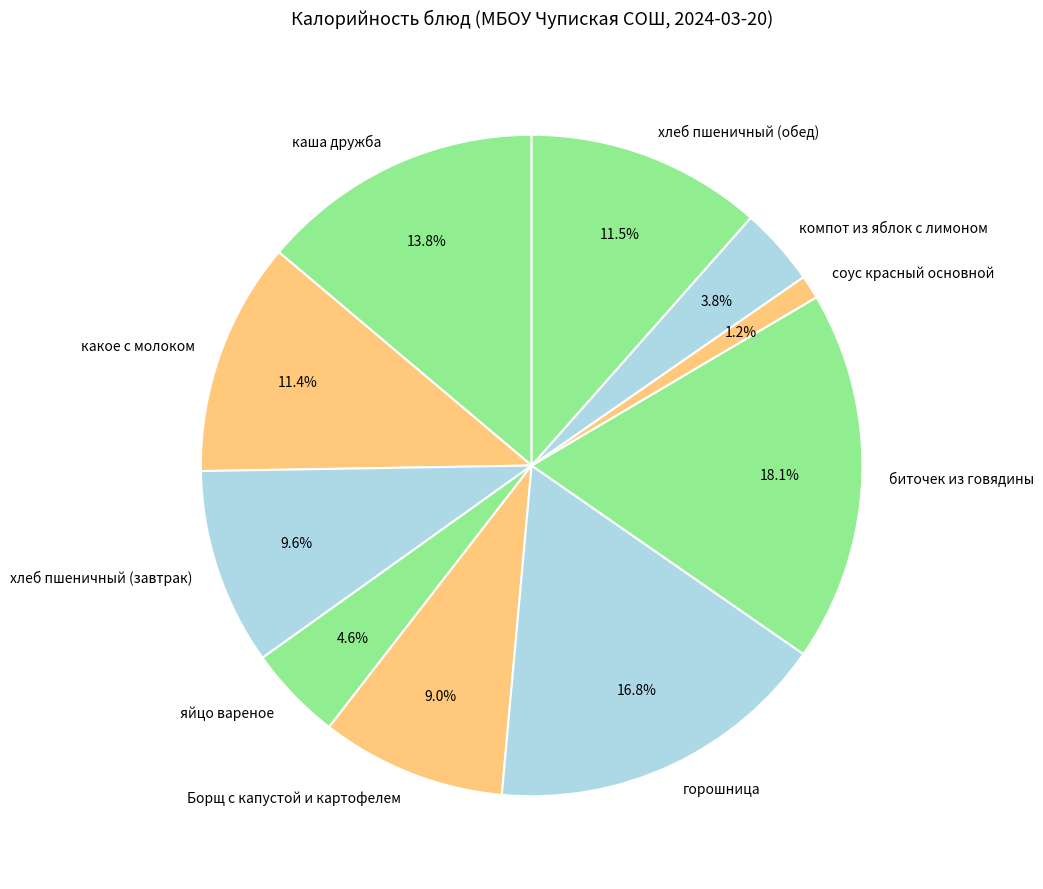

Approximately how many times larger is the value at какое с молоком compared to хлеб пшеничный (обед)?

1.0